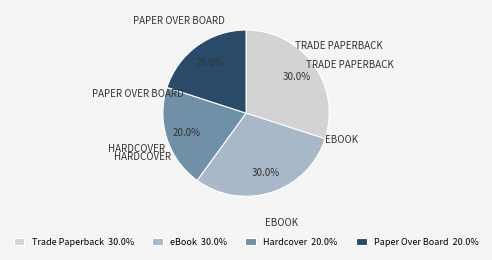

Between eBook and Hardcover, which is larger?

eBook